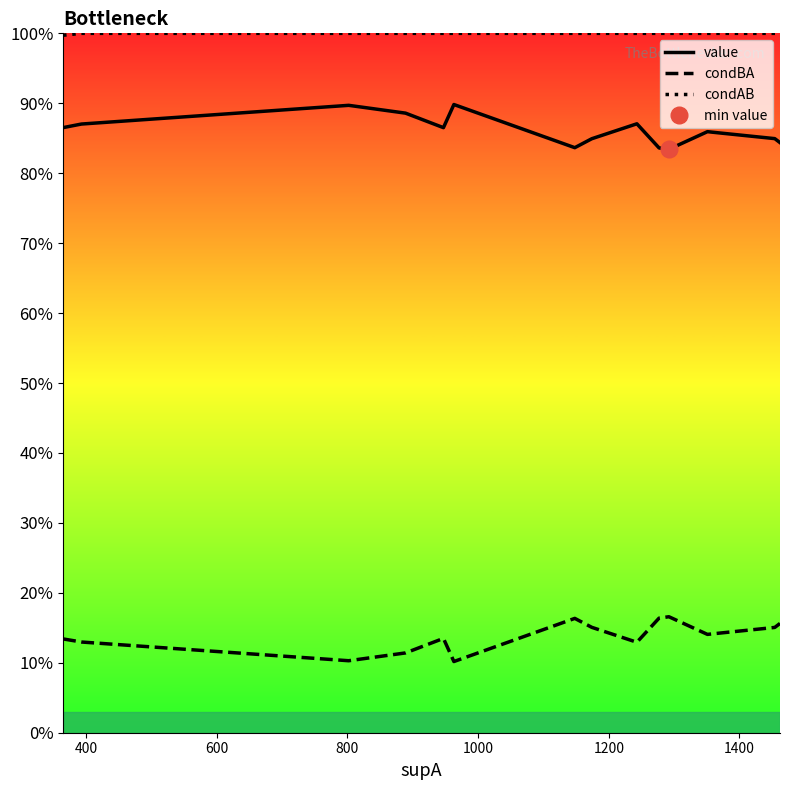

How many data points does each series have?

17